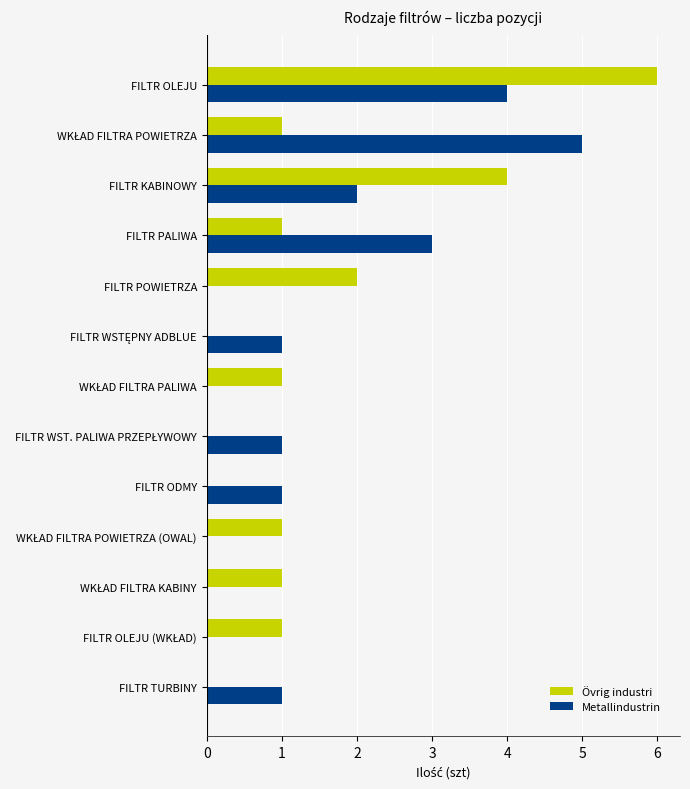

At which category is the sum across all series the highest?

FILTR OLEJU